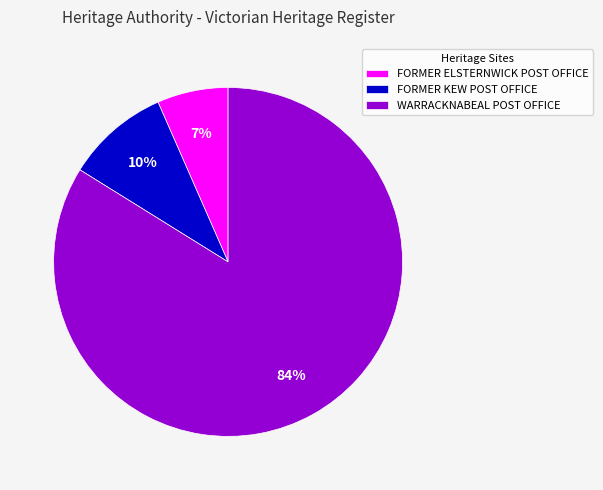

Which category has the biggest portion of the pie?

WARRACKNABEAL POST OFFICE